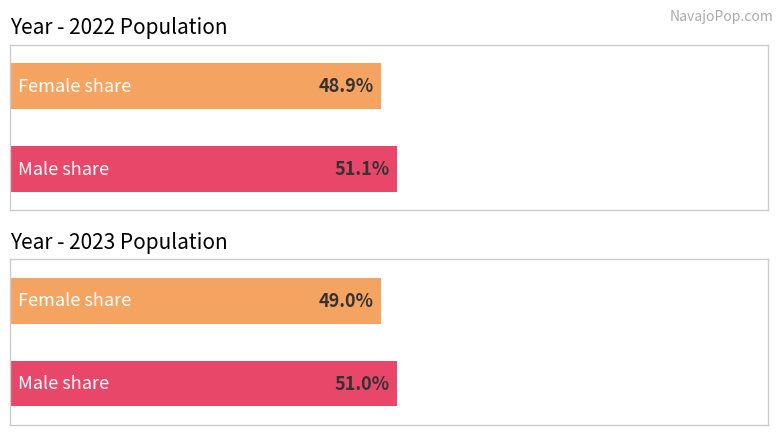

Are the bars grouped side by side (vs. stacked)?

Yes